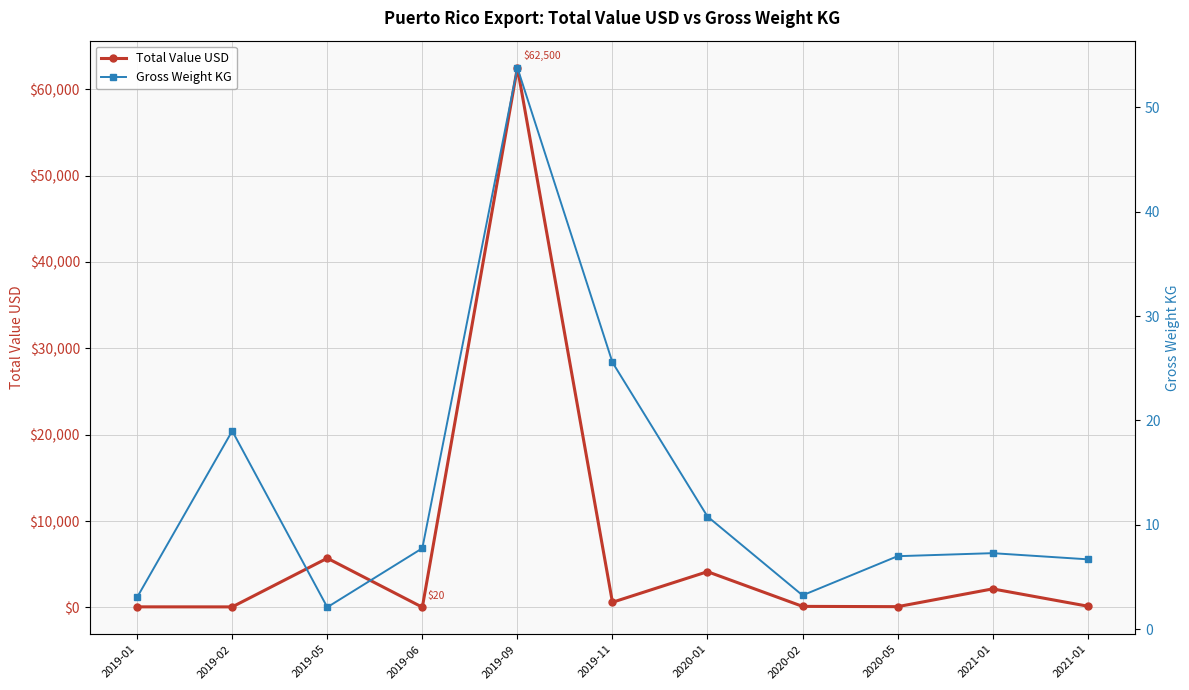

Reading left to right, extract all data points from this chart.

Total Value USD: 2019-01=64.3	2019-02=60.0	2019-05=5696.9	2019-06=20.0	2019-09=62500.0	2019-11=595.0	2020-01=4138.4	2020-02=119.4	2020-05=86.5	2021-01=2145.0	2021-01=143.0
Gross Weight KG: 2019-01=3.1	2019-02=19.0	2019-05=2.1	2019-06=7.8	2019-09=53.8	2019-11=25.6	2020-01=10.8	2020-02=3.2	2020-05=7.0	2021-01=7.3	2021-01=6.7